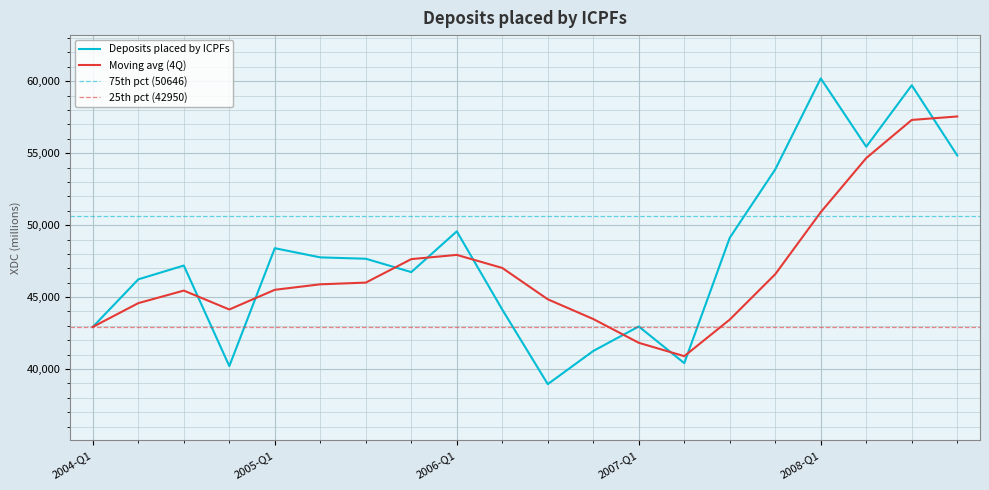

Where does the data first go above 47665?

2005-Q1